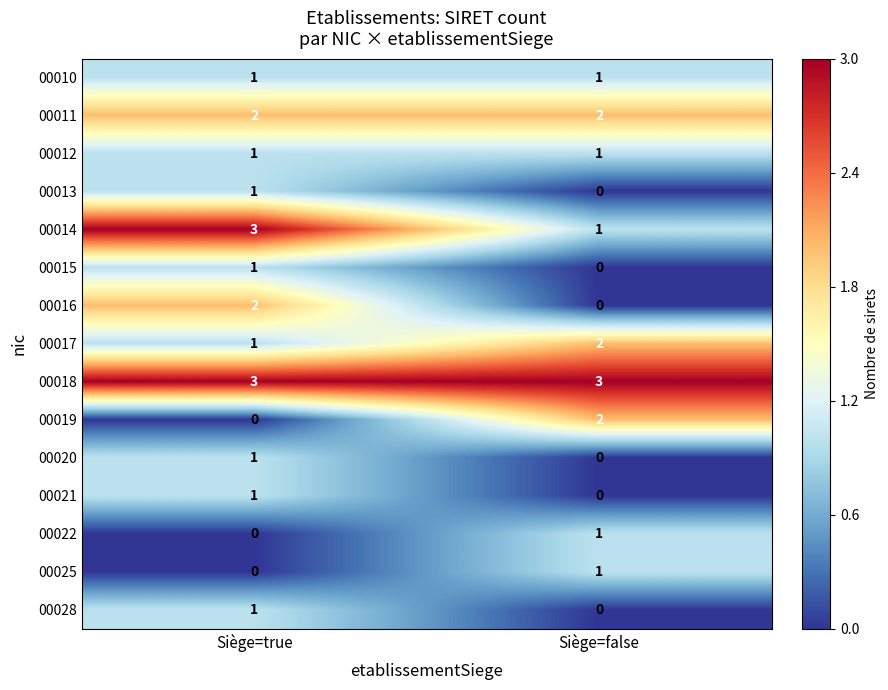

At which label does 00019 reach its minimum?

Siège=true